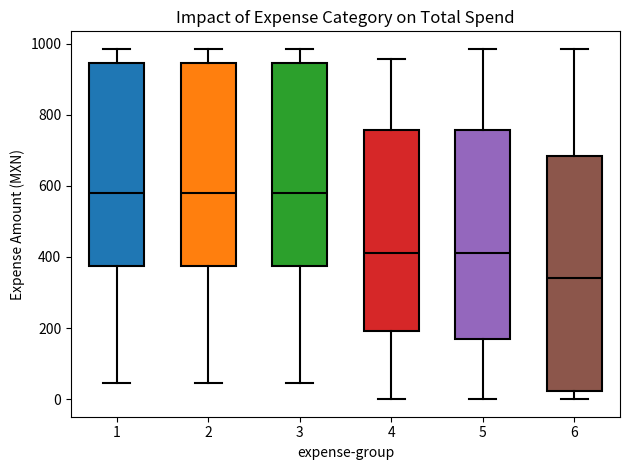

Reading left to right, transcribe this box plot: for each box, give where its median line is, the range the box spans, and where its two whiskers end, as read against the y-axis. The values are not printed on the chart, so give them approximately, as read against the axis.

1: median 580, box 380 to 940, whiskers 40 to 980
2: median 580, box 380 to 940, whiskers 40 to 980
3: median 580, box 380 to 940, whiskers 40 to 980
4: median 420, box 200 to 760, whiskers 0 to 960
5: median 420, box 180 to 760, whiskers 0 to 980
6: median 340, box 20 to 680, whiskers 0 to 980